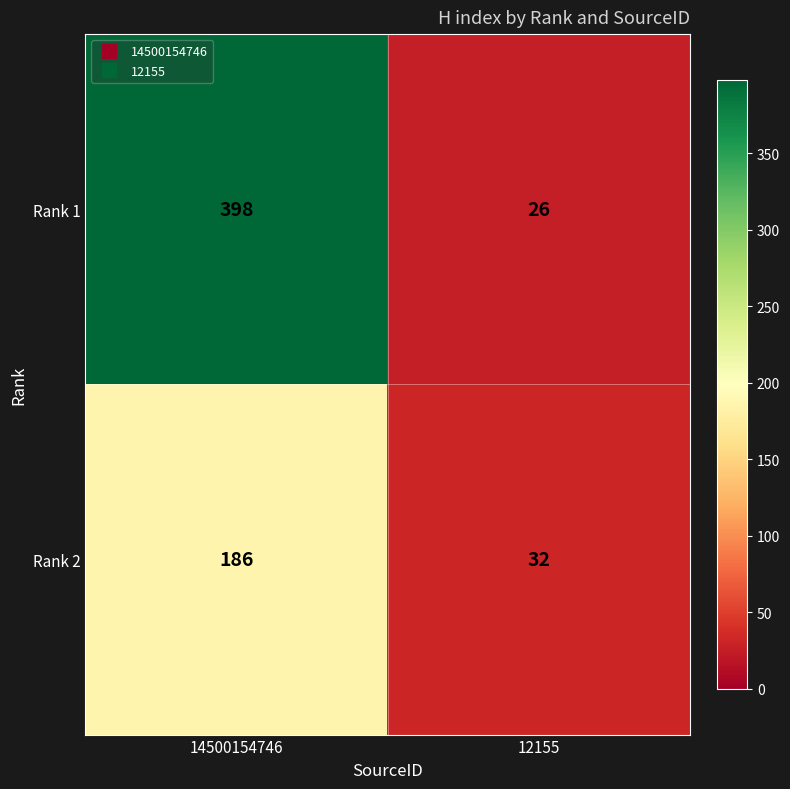

Rank the series by their average value, from lowest to highest.

Rank 2, Rank 1